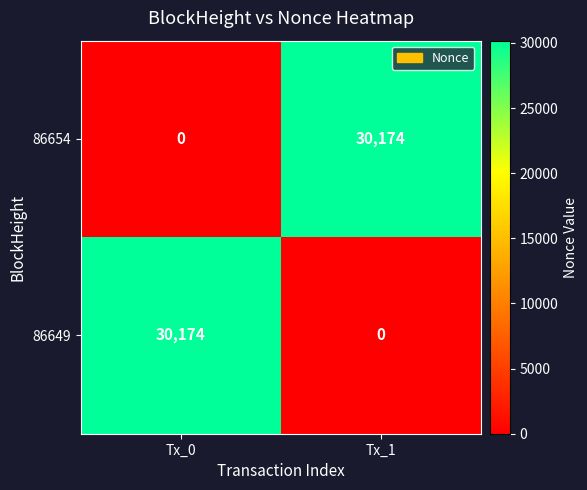

What is the difference between the highest and lowest values at Tx_1?

30174